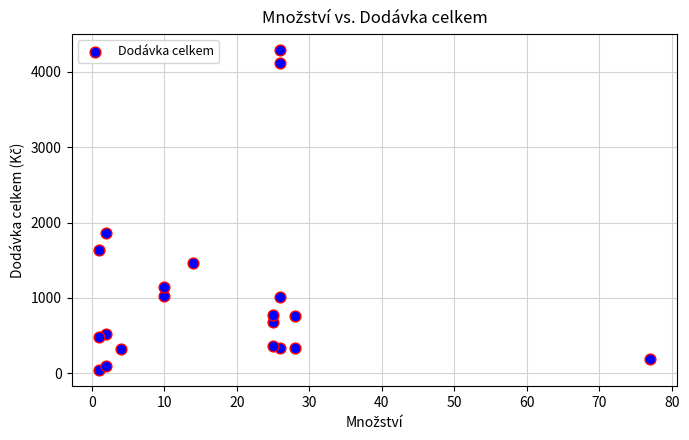

What is the range of X values (max minus min)?

76.0